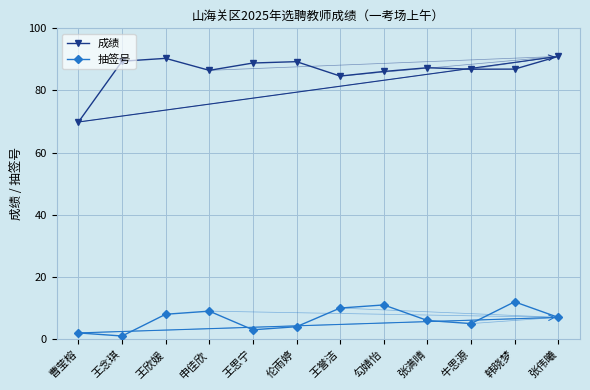

What is the highest value of the 抽签号 series?

12.0